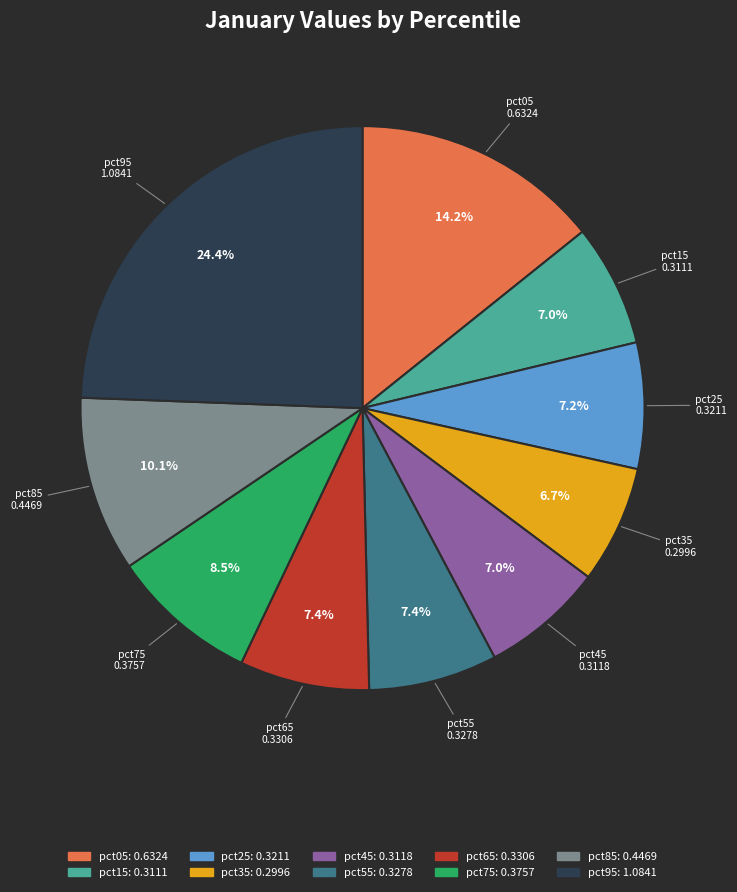

Combined, do pct95 and pct55 account for over 50%?

No